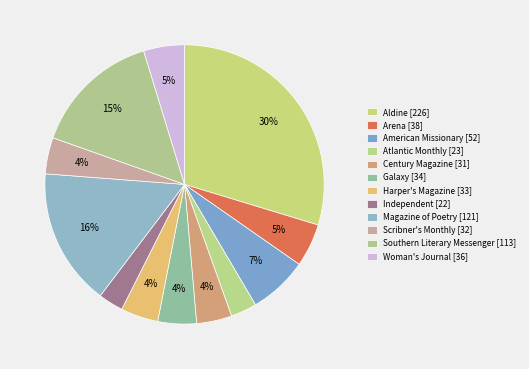

Is it true that Aldine is 21% of the pie?

False